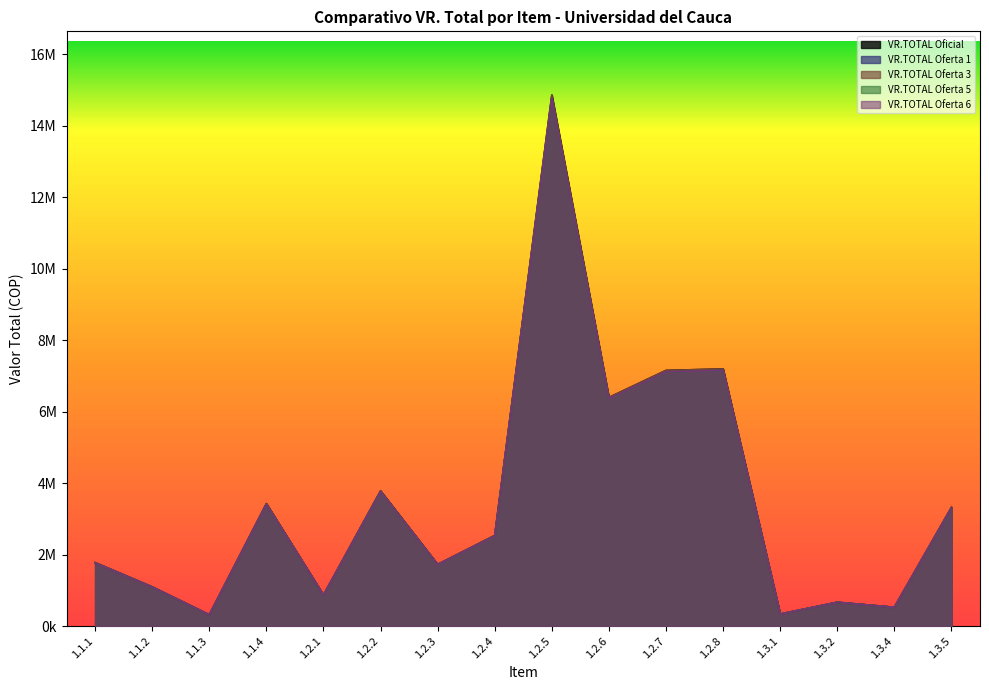

What is the sum of the VR.TOTAL Oficial values at 1.1.2 and 1.2.6?

7493650